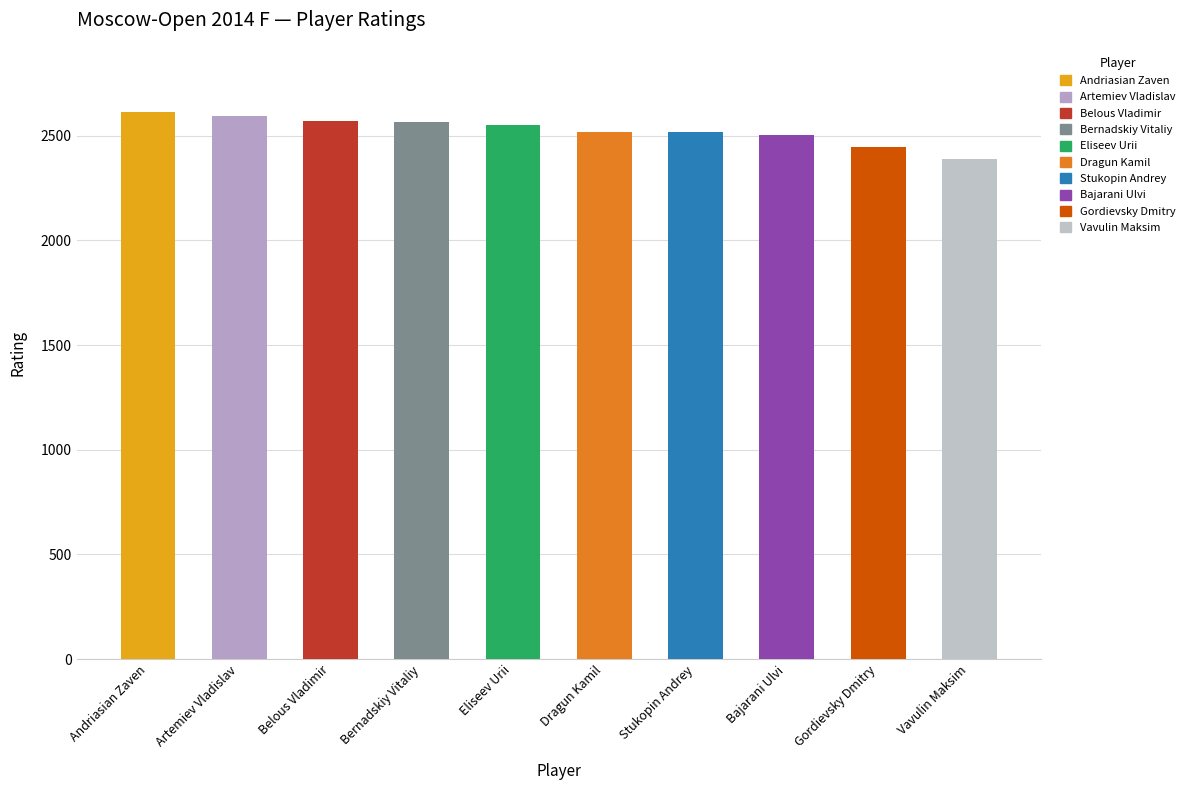

What is the value of the 9th bar from the left?

2444